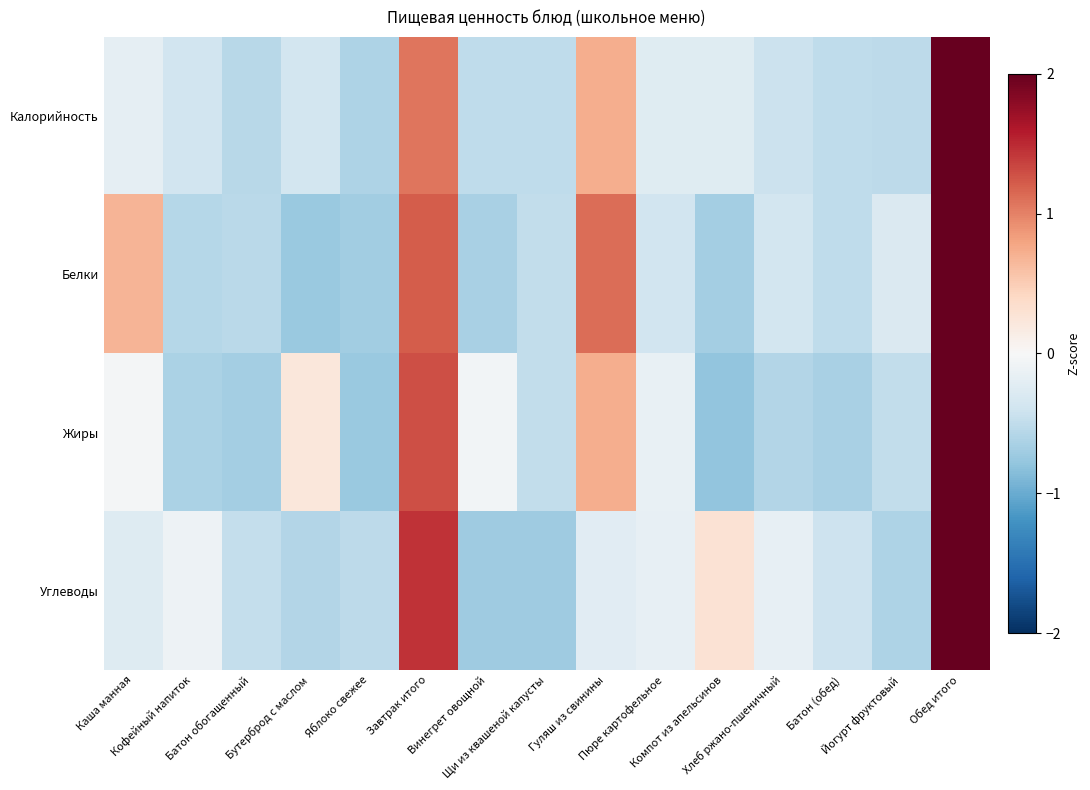

What is the smallest value displayed?

-0.8